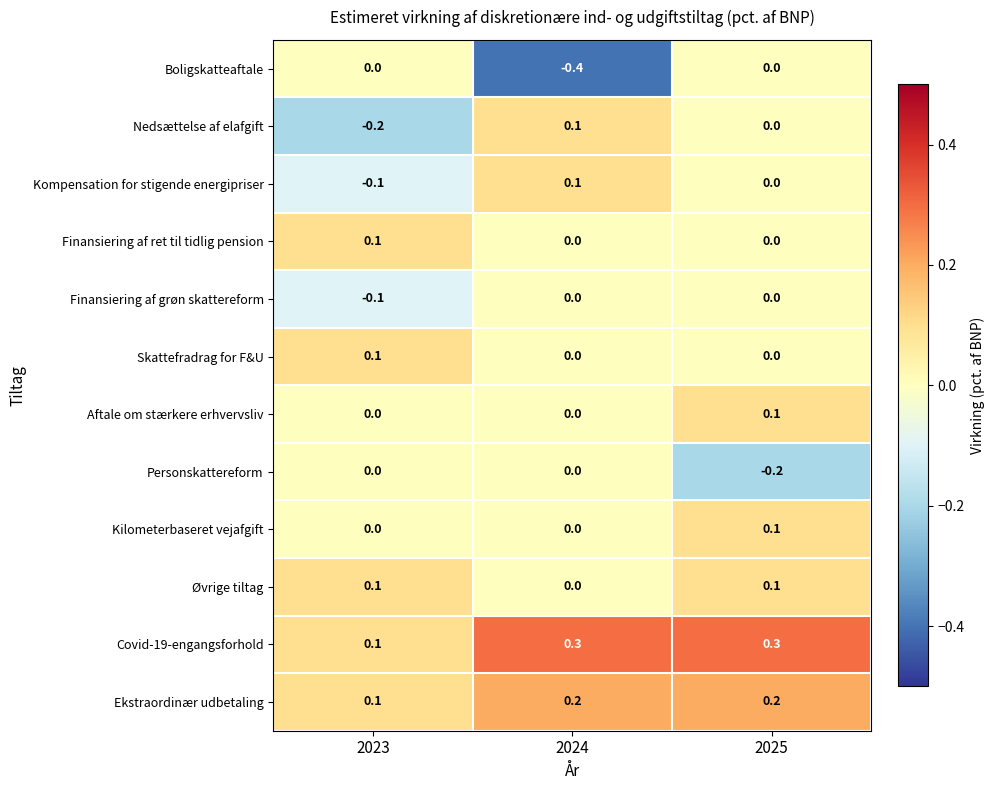

Is it true that Aftale om stærkere erhvervsliv equals 0.0 at 2024?

True